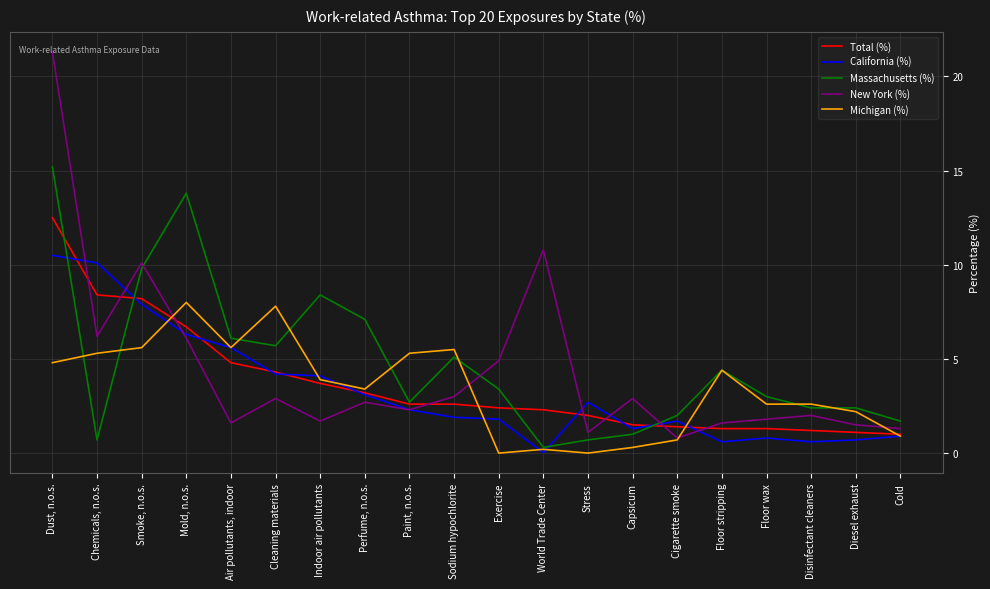

Which series changed the most between Perfume, n.o.s. and Cold?

Massachusetts (%)